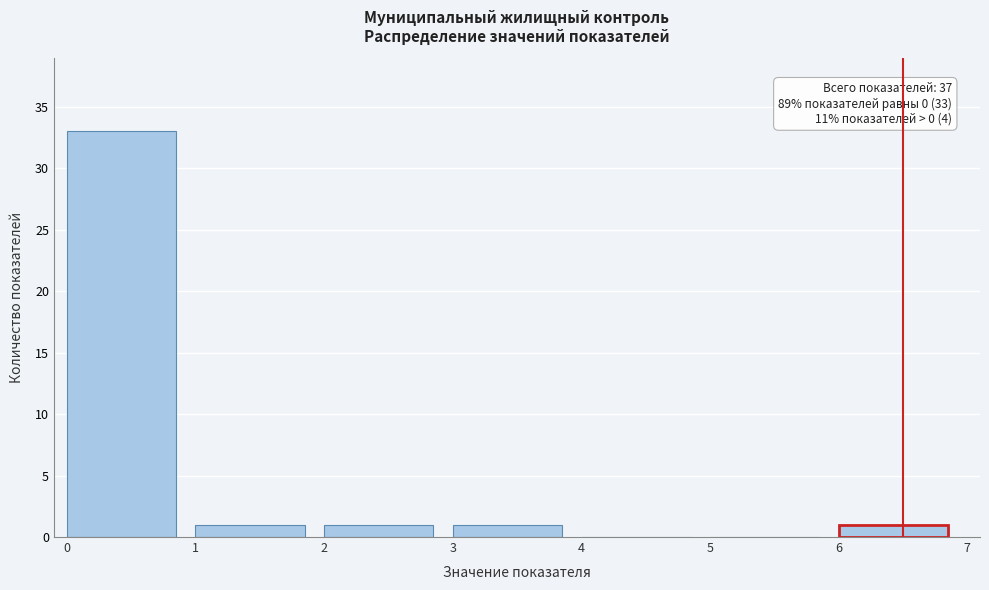

Over which range of the x-axis is the bar tallest?

0 to 1